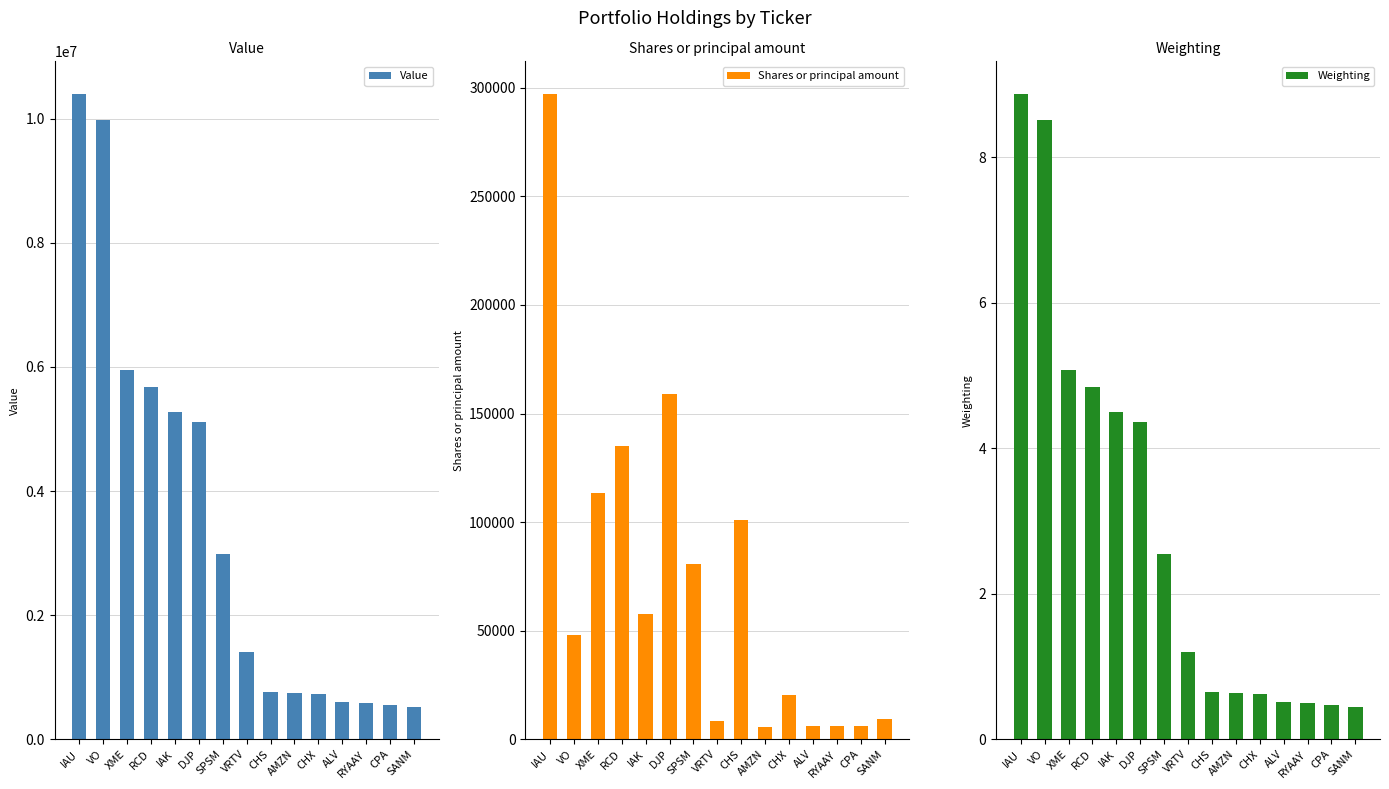

How many data points does each series have?

15